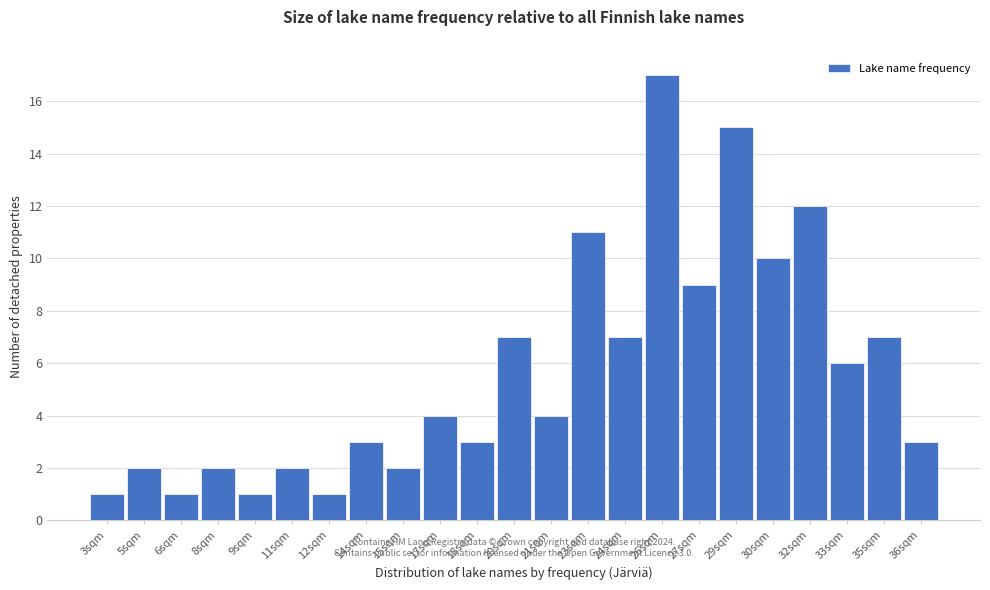

Over which range of the x-axis is the bar tallest?

25.0 to 26.5